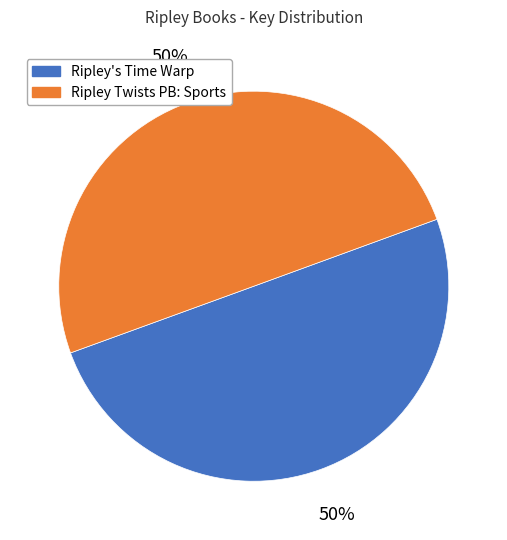

To the nearest percent, what percentage of the pie is Ripley Twists PB: Sports?

50%